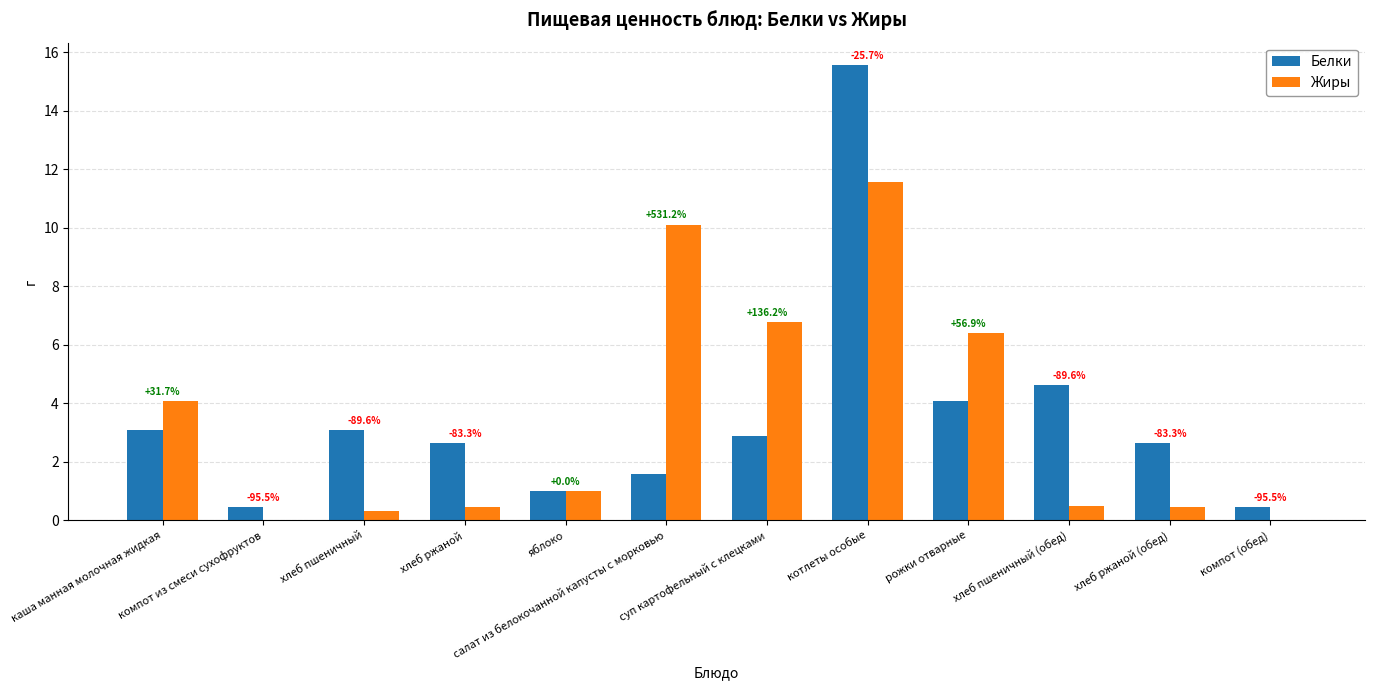

Where is Жиры nearest to the value 5?

каша манная молочная жидкая